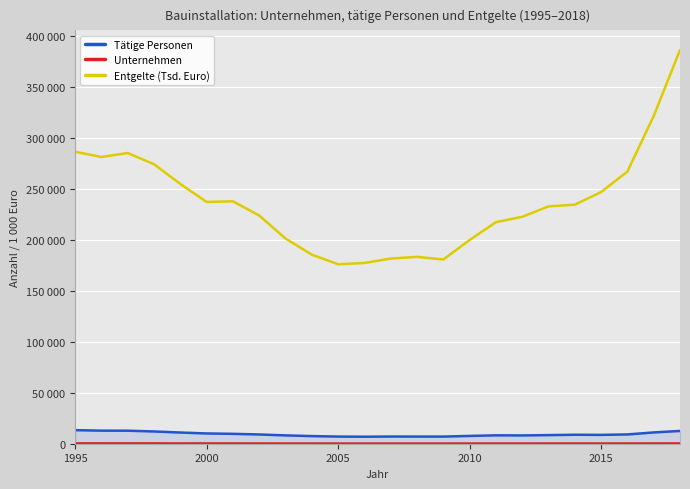

Does the chart display data point markers on the line(s)?

No